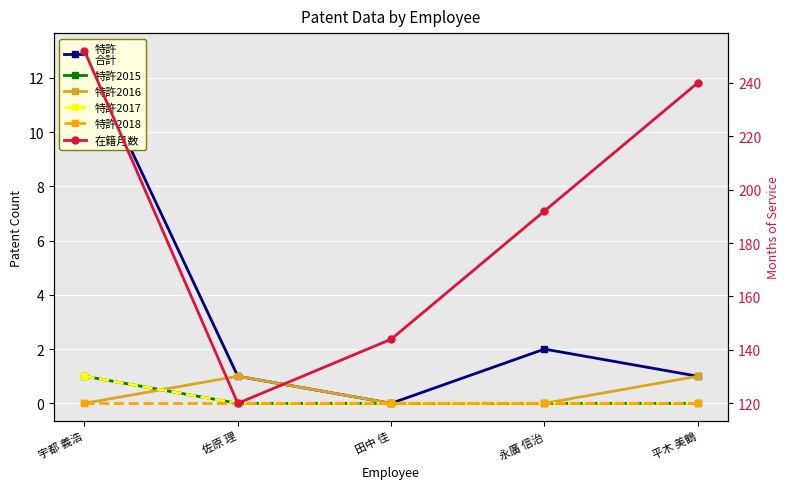

Is it true that 特許2015 equals -1 at 平木 美鶴?

False